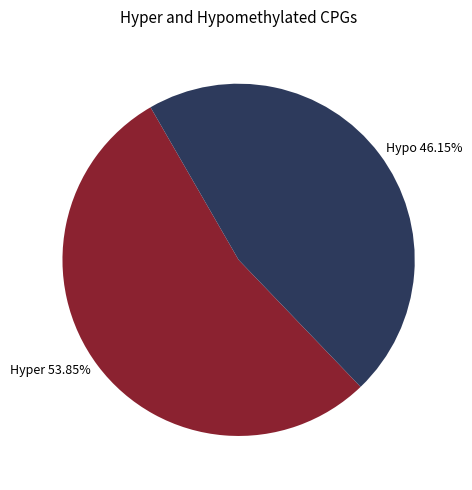

Is there any slice that represents more than half of the pie?

Yes